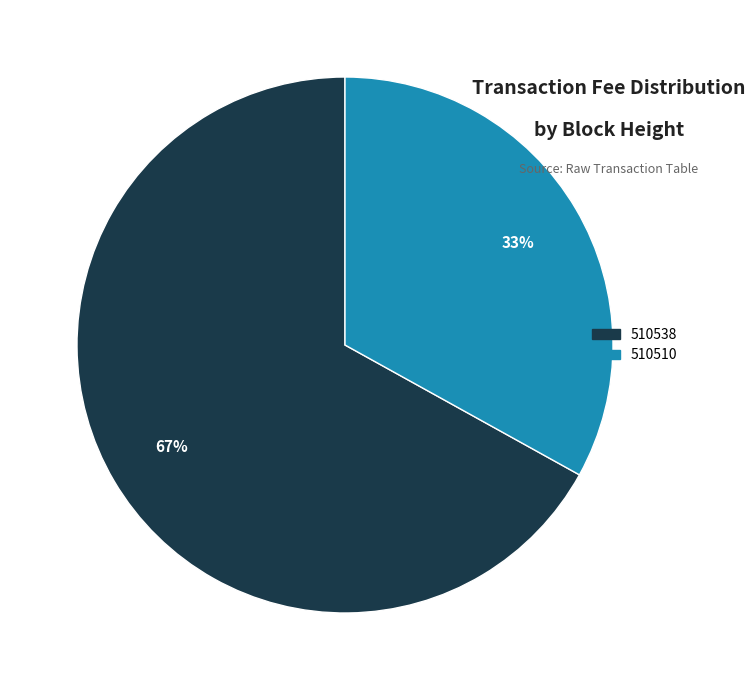

How many slices are in this pie chart?

2